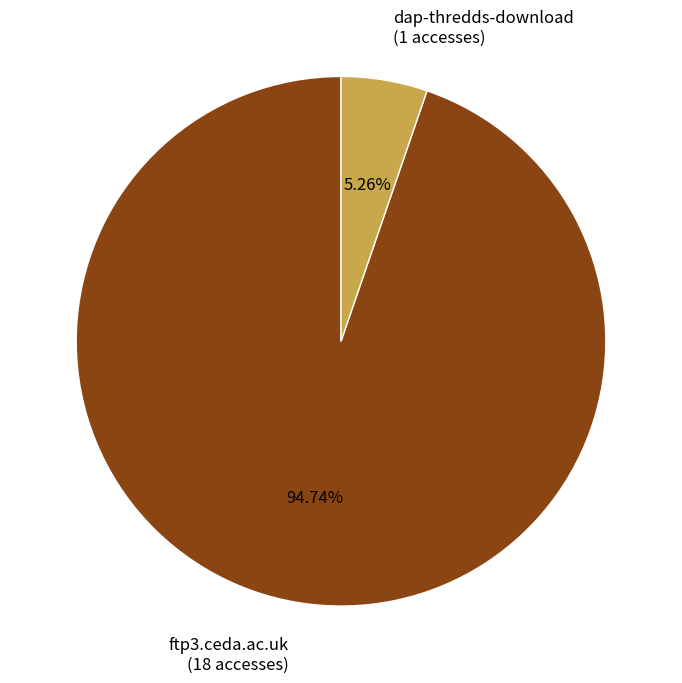

Which category has the biggest portion of the pie?

ftp3.ceda.ac.uk